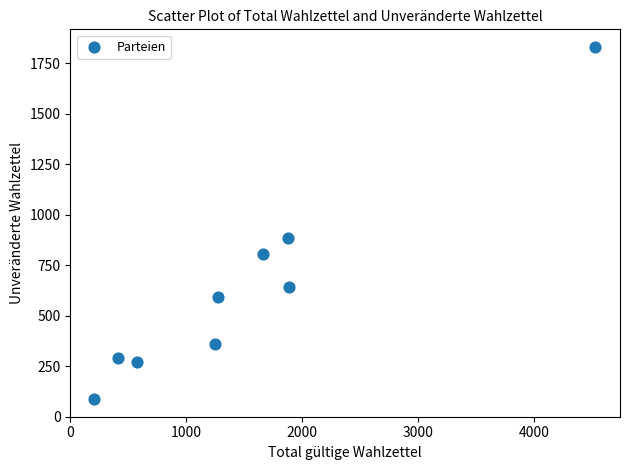

What is the average Y value?

641